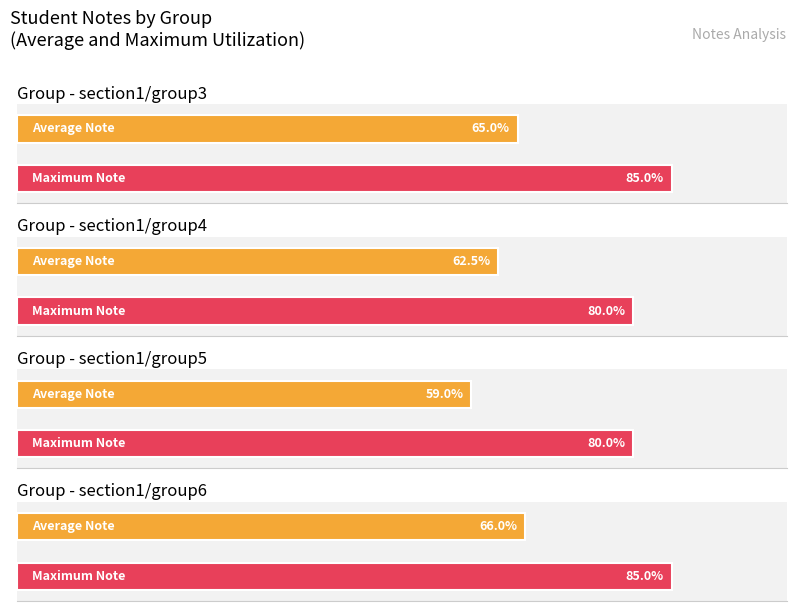

The Max Note series shows 4.2 at 14. True or false?

False